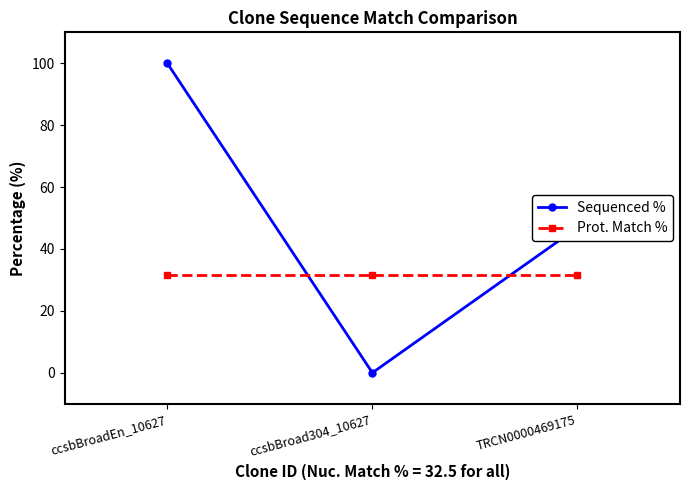

What is the sum of all Prot. Match % values?

95.1